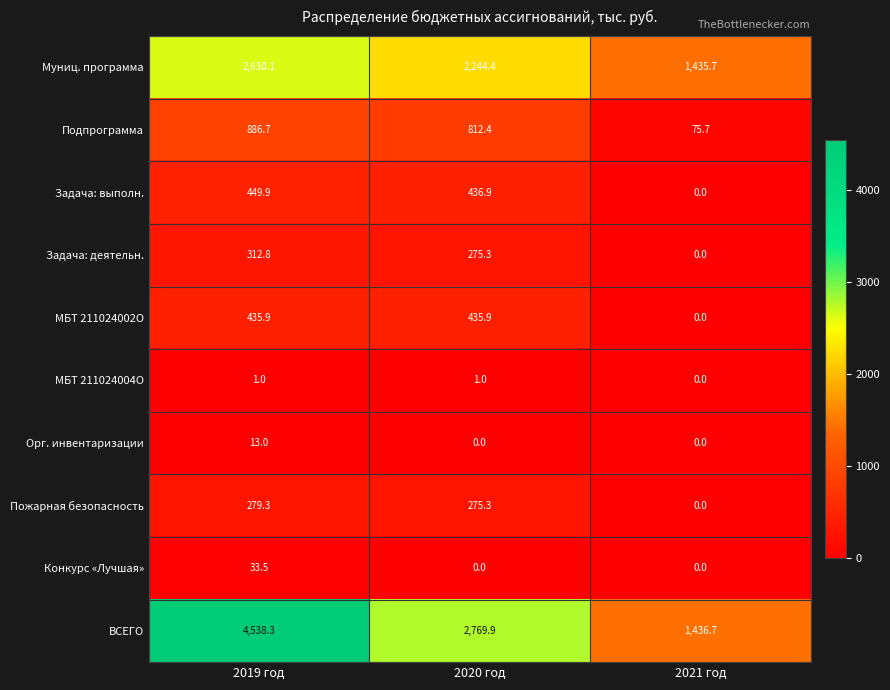

Between 2019 год and 2020 год, which series saw the biggest shift?

ВСЕГО